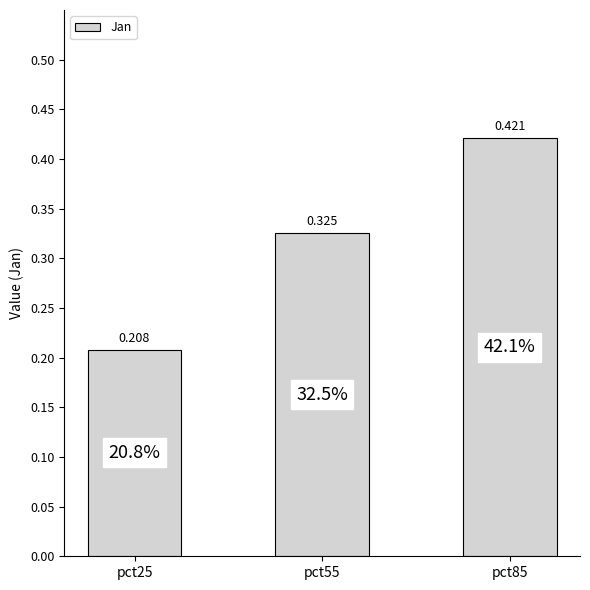

The chart shows a value of 0.3 at pct25. True or false?

False